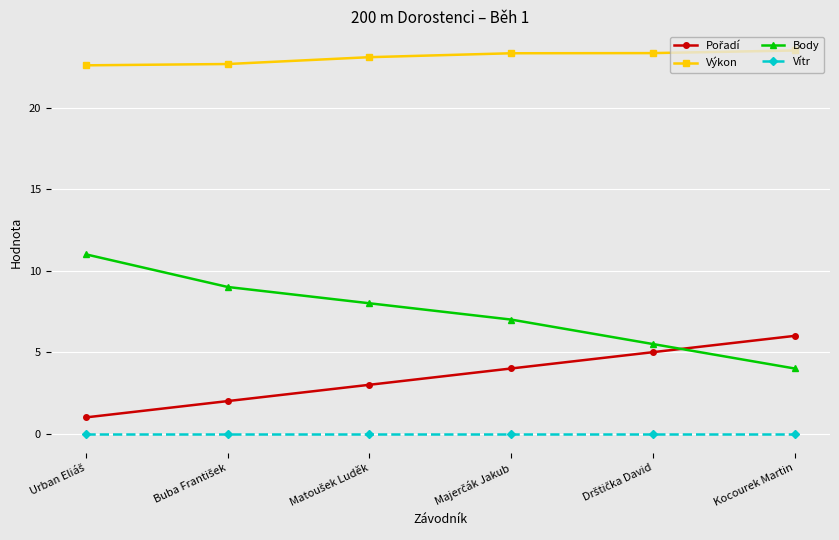

What is the minimum value for Výkon?

22.6